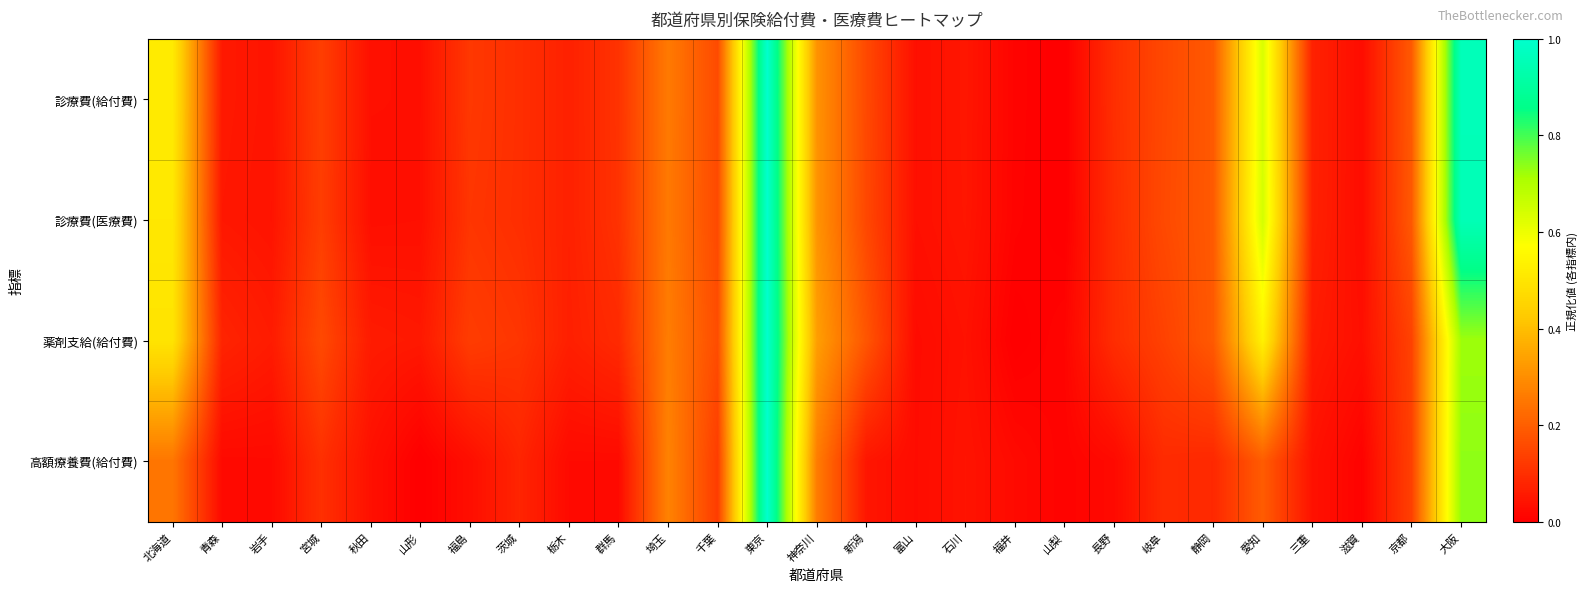

Reading left to right, extract all data points from this chart.

診療費(給付費): 北海道=0.5	青森=0.1	岩手=0.0	宮城=0.1	秋田=0.0	山形=0.0	福島=0.1	茨城=0.1	栃木=0.1	群馬=0.1	埼玉=0.3	千葉=0.2	東京=1.0	神奈川=0.3	新潟=0.2	富山=0.0	石川=0.0	福井=0.0	山梨=0.0	長野=0.1	岐阜=0.2	静岡=0.2	愛知=0.6	三重=0.1	滋賀=0.0	京都=0.2	大阪=1.0
診療費(医療費): 北海道=0.5	青森=0.1	岩手=0.0	宮城=0.1	秋田=0.0	山形=0.0	福島=0.1	茨城=0.1	栃木=0.1	群馬=0.1	埼玉=0.3	千葉=0.2	東京=1.0	神奈川=0.3	新潟=0.2	富山=0.0	石川=0.0	福井=0.0	山梨=0.0	長野=0.1	岐阜=0.2	静岡=0.2	愛知=0.6	三重=0.1	滋賀=0.0	京都=0.2	大阪=1.0
薬剤支給(給付費): 北海道=0.5	青森=0.1	岩手=0.1	宮城=0.2	秋田=0.1	山形=0.1	福島=0.1	茨城=0.1	栃木=0.1	群馬=0.1	埼玉=0.3	千葉=0.2	東京=1.0	神奈川=0.3	新潟=0.2	富山=0.0	石川=0.0	福井=0.0	山梨=0.0	長野=0.1	岐阜=0.1	静岡=0.2	愛知=0.5	三重=0.1	滋賀=0.0	京都=0.1	大阪=0.7
高額療養費(給付費): 北海道=0.2	青森=0.0	岩手=0.0	宮城=0.1	秋田=0.0	山形=0.0	福島=0.0	茨城=0.1	栃木=0.0	群馬=0.0	埼玉=0.3	千葉=0.1	東京=1.0	神奈川=0.3	新潟=0.0	富山=0.0	石川=0.0	福井=0.0	山梨=0.0	長野=0.0	岐阜=0.1	静岡=0.1	愛知=0.2	三重=0.0	滋賀=0.0	京都=0.1	大阪=0.7